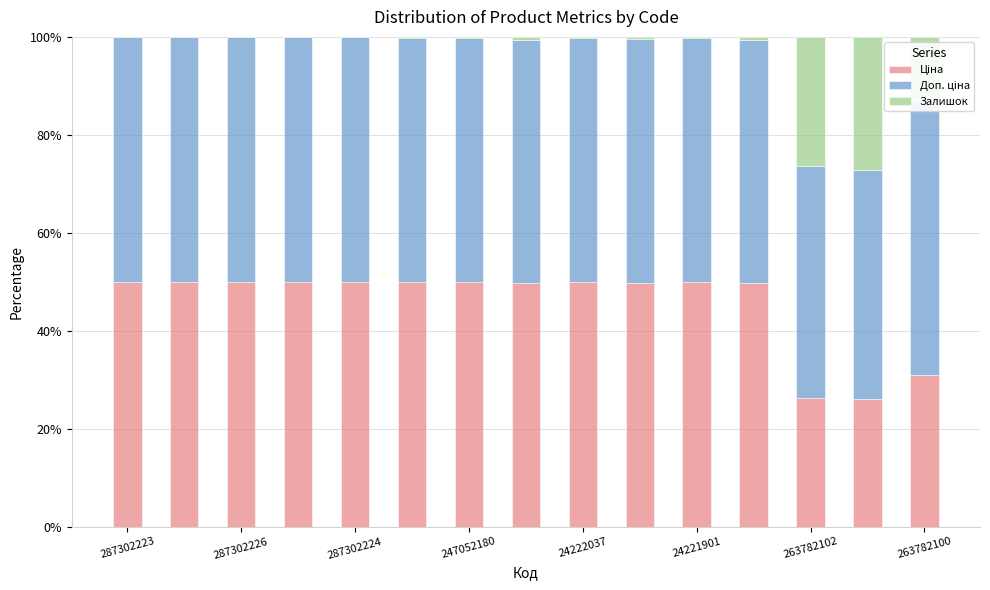

How many bars are there in each group?

3